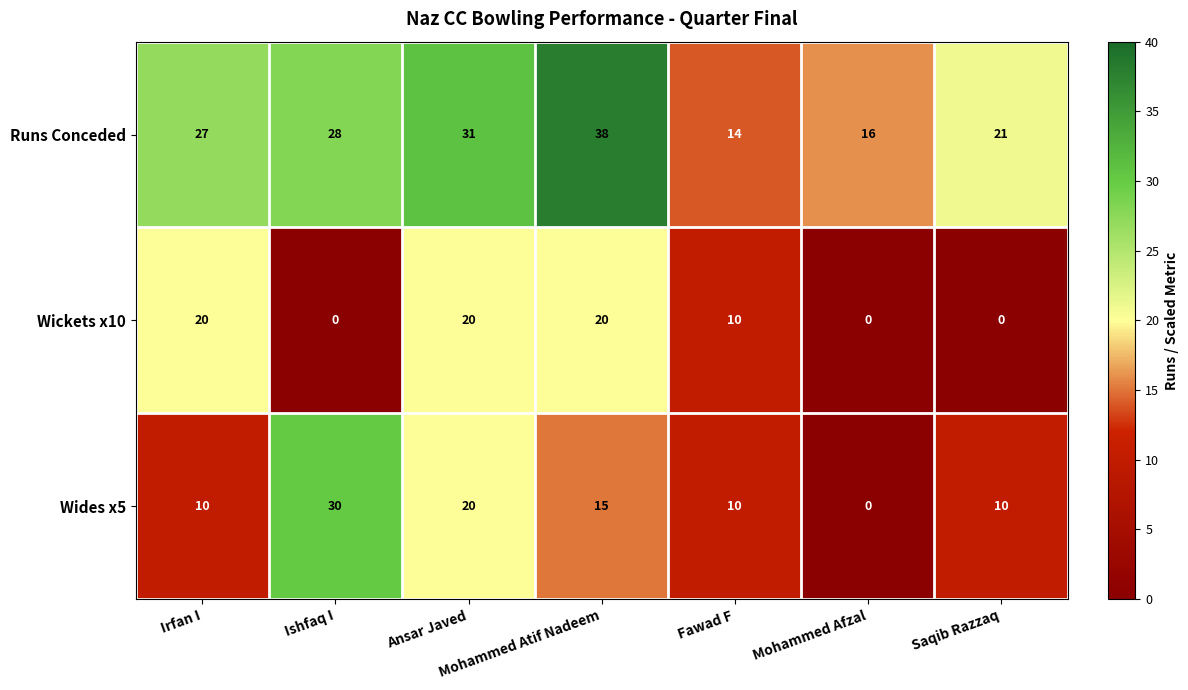

Is the value of Wides x5 at Saqib Razzaq greater than the value of Runs Conceded at Ishfaq I?

No